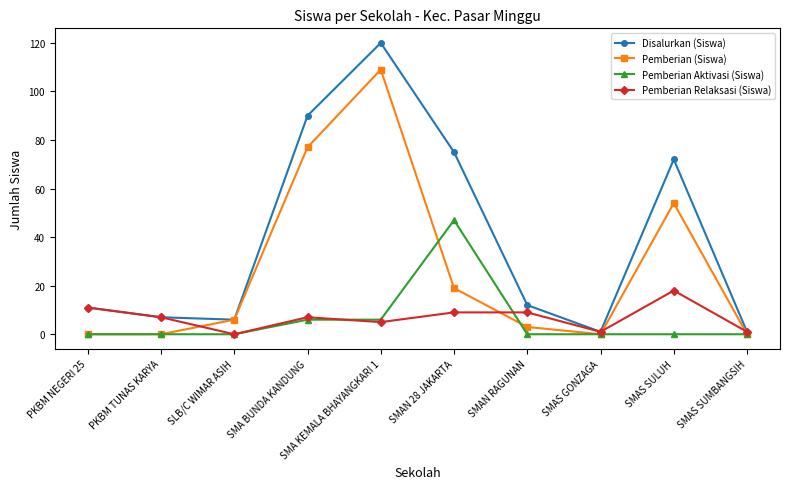

What is the label of the 3rd point from the left?

SLB/C WIMAR ASIH